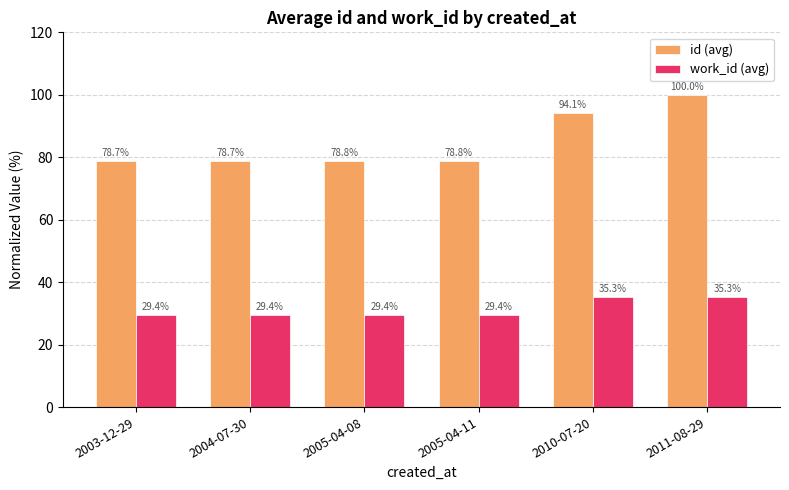

What is the difference between the maximum and minimum values in the work_id (avg) series?

6.0